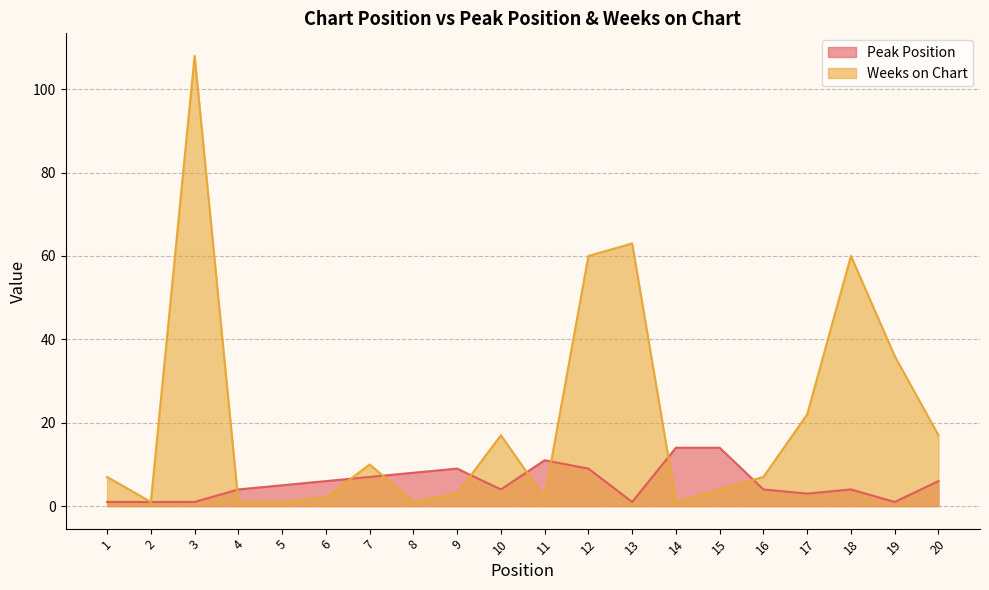

How many data points in Weeks on Chart are less than 7?

9